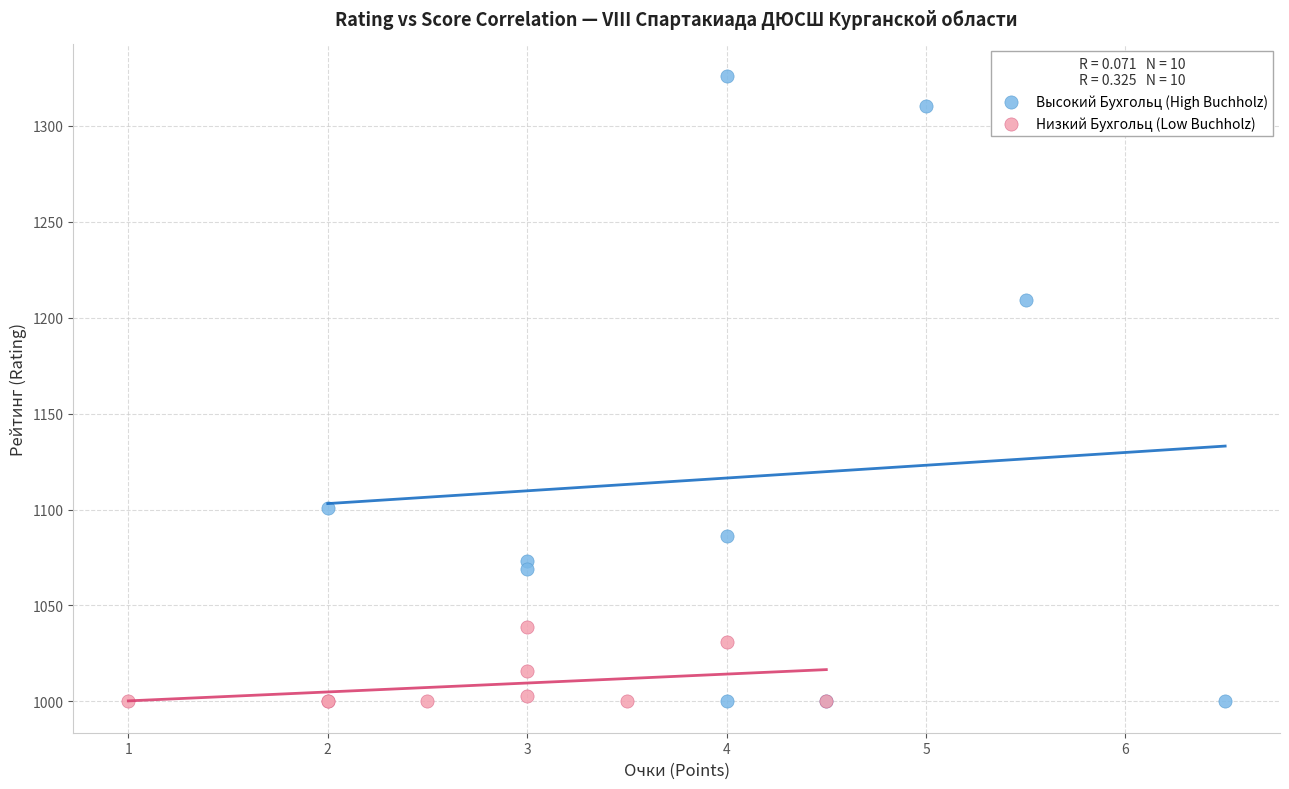

Which series reaches the maximum Y coordinate?

Высокий Бухгольц (High Buchholz)